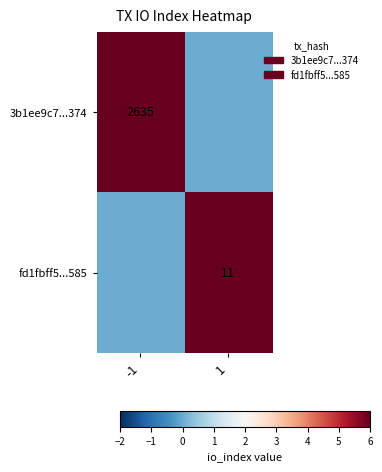

The fd1fbff5...585 series shows 16 at 1. True or false?

False